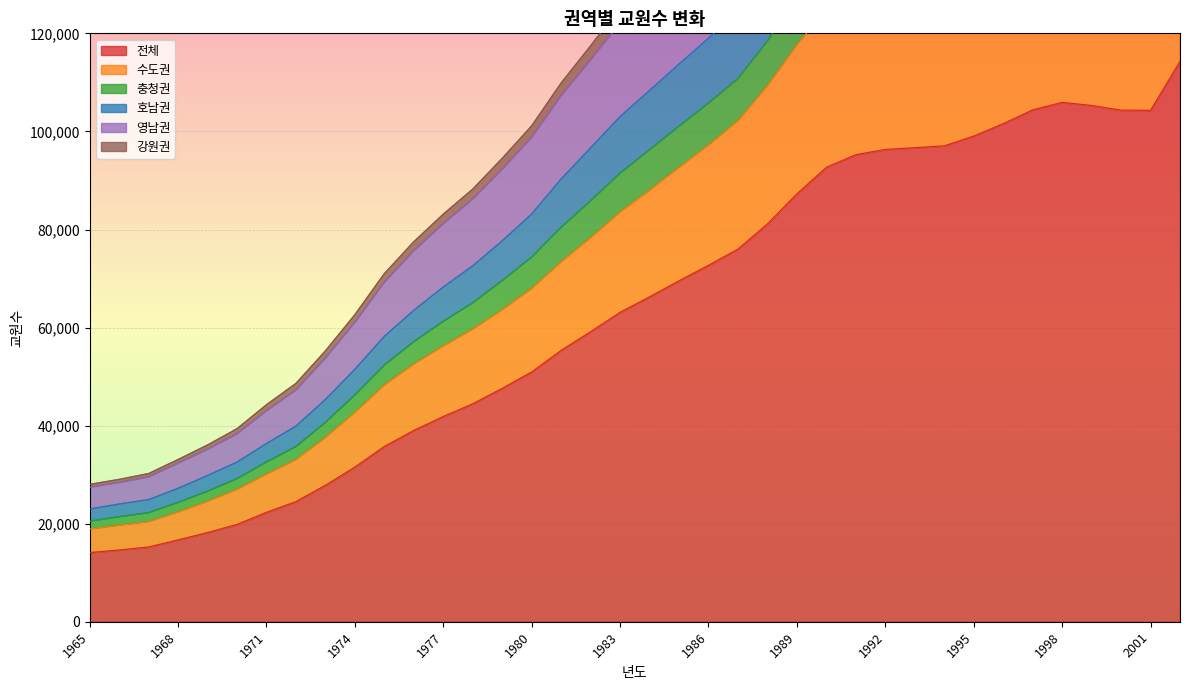

What is the highest value of the 전체 series?

114304